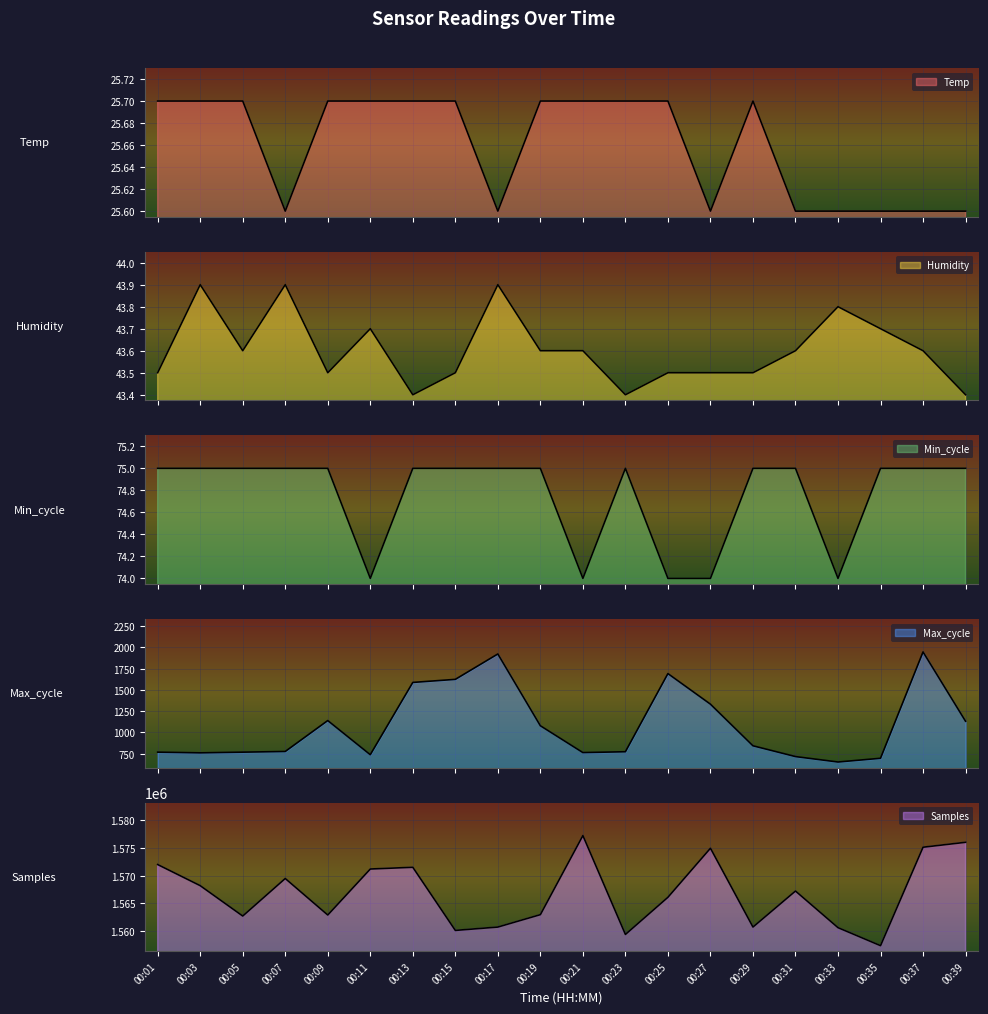

What is the spread (max minus min) of values at 00:21?

1577243.3